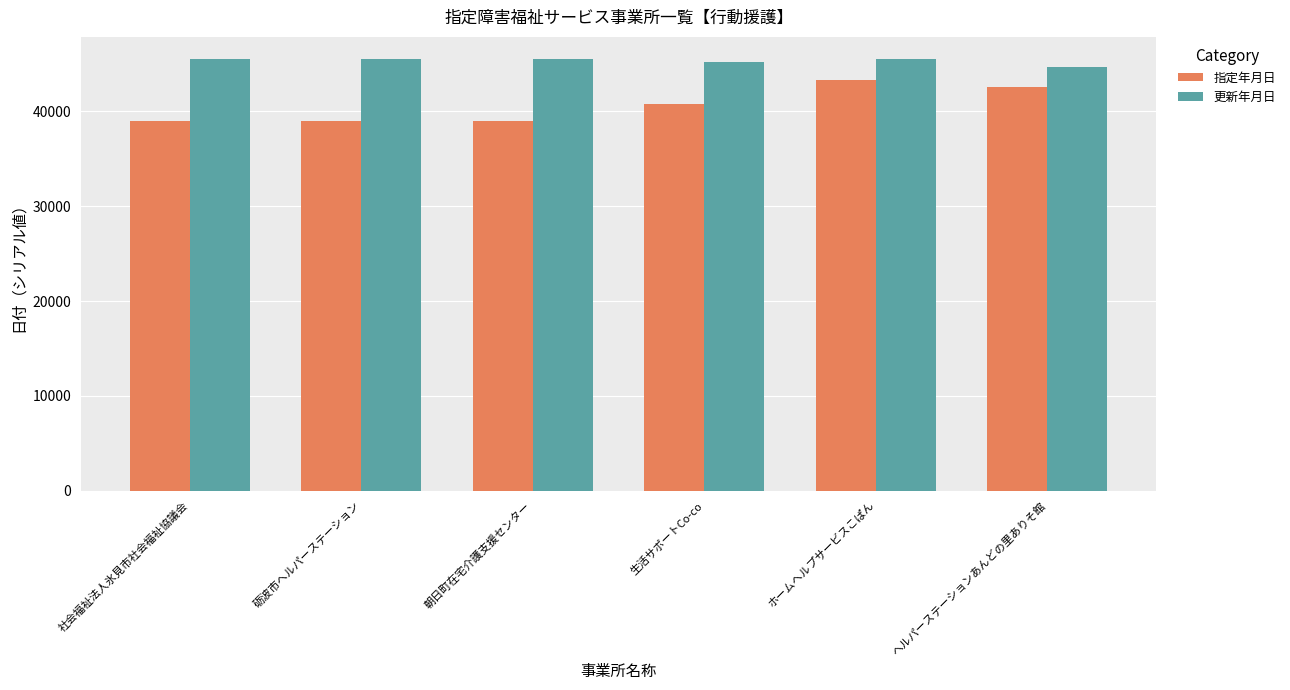

Which category has the lowest value in the 更新年月日 series?

ヘルパーステーションあんどの里ありそ館